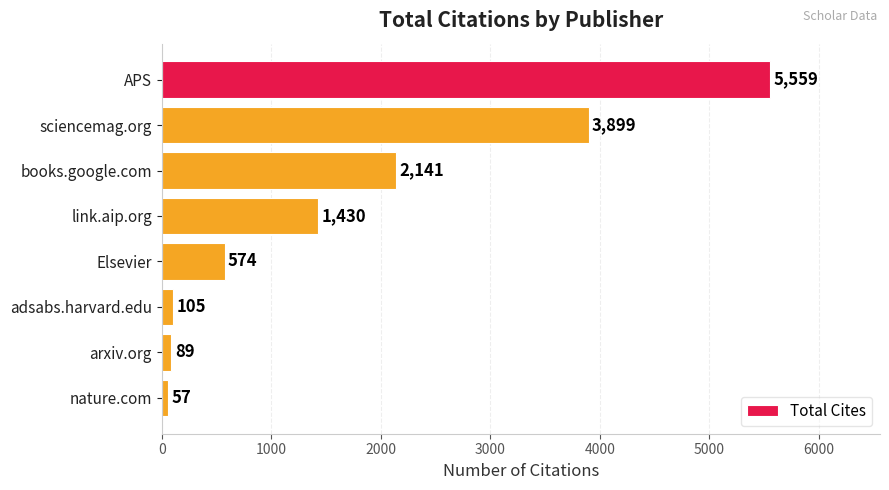

Count the number of data series in this chart.

1